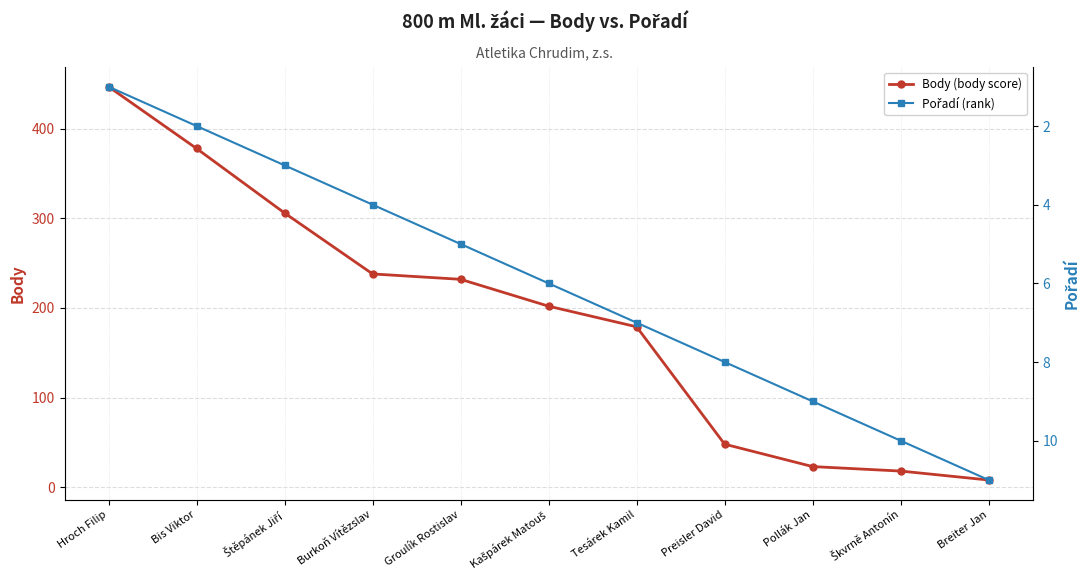

Which series has the largest total across all categories?

Body (body score)